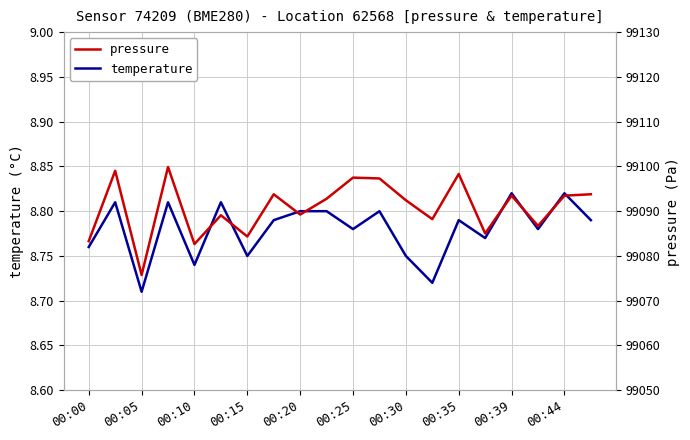

What is the label of the 7th point from the right?

13